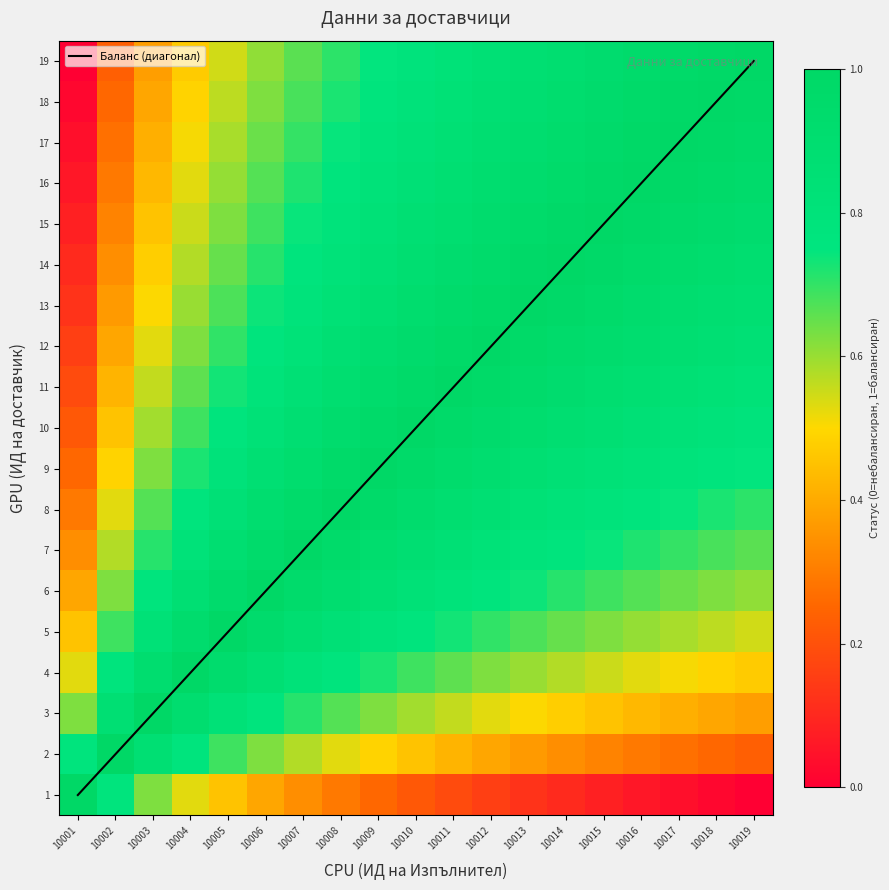

Which series has the largest total across all categories?

Баланс (диагонал)